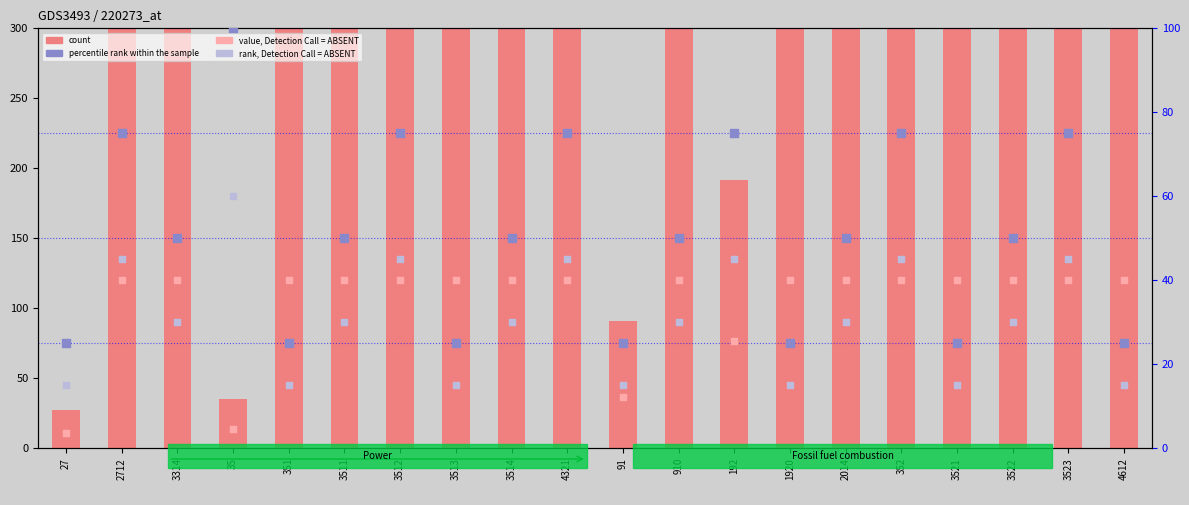

Which series has the largest Y range (max minus min)?

count